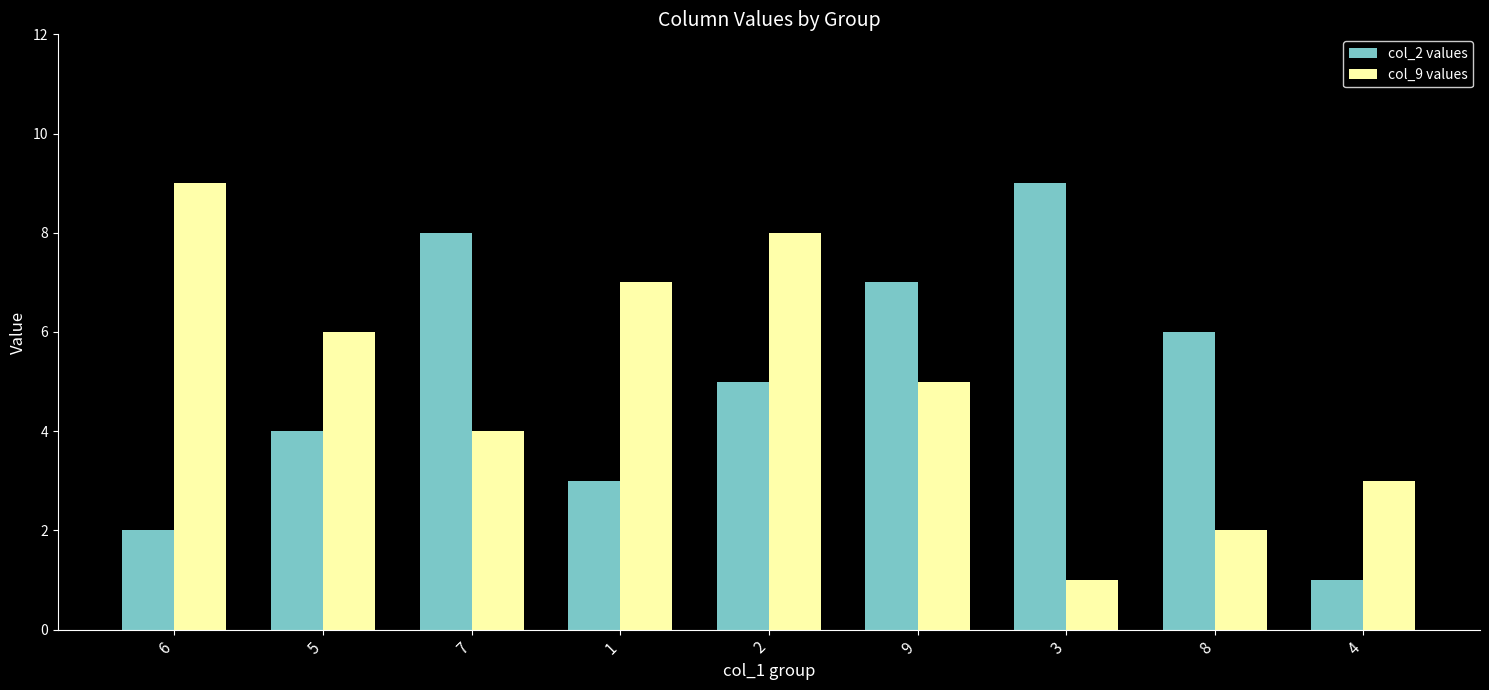

At which category is the sum across all series the highest?

2